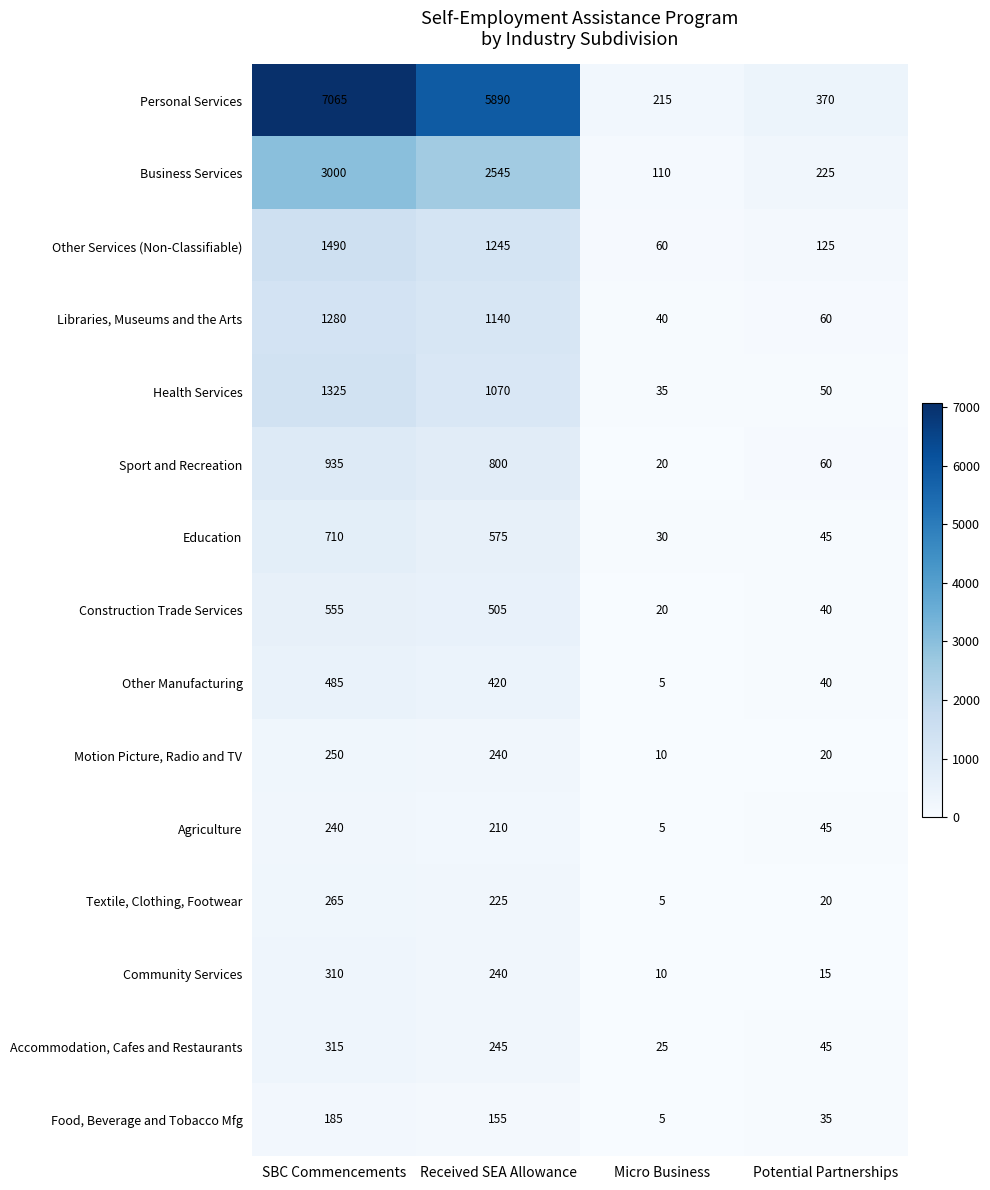

Rank the series by their maximum value, from lowest to highest.

Food, Beverage and Tobacco Mfg, Agriculture, Motion Picture, Radio and TV, Textile, Clothing, Footwear, Community Services, Accommodation, Cafes and Restaurants, Other Manufacturing, Construction Trade Services, Education, Sport and Recreation, Libraries, Museums and the Arts, Health Services, Other Services (Non-Classifiable), Business Services, Personal Services